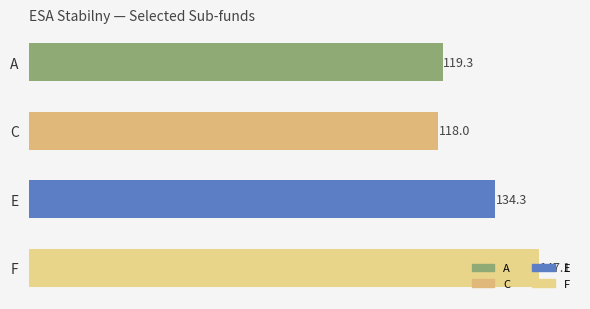

What is the sum of the values at A and C?

237.3